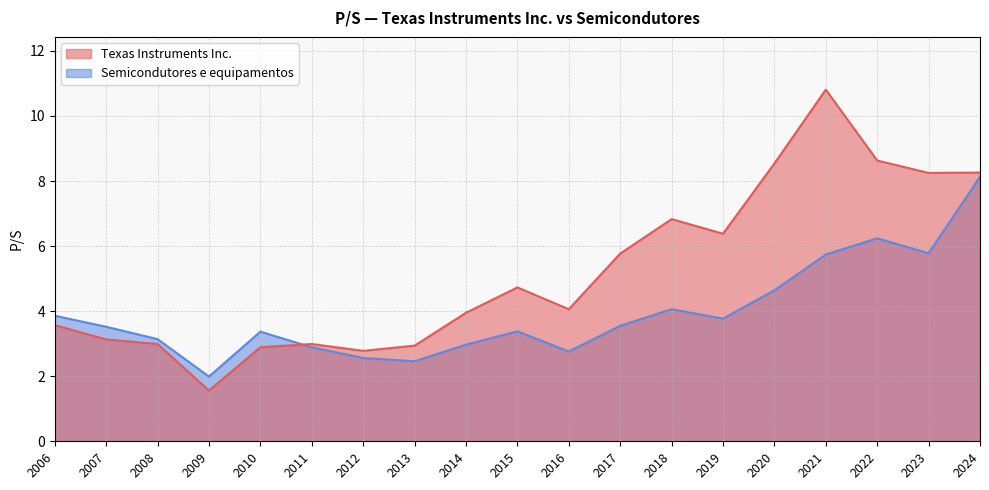

Is it true that Semicondutores e equipamentos equals 8.1 at 2024?

True